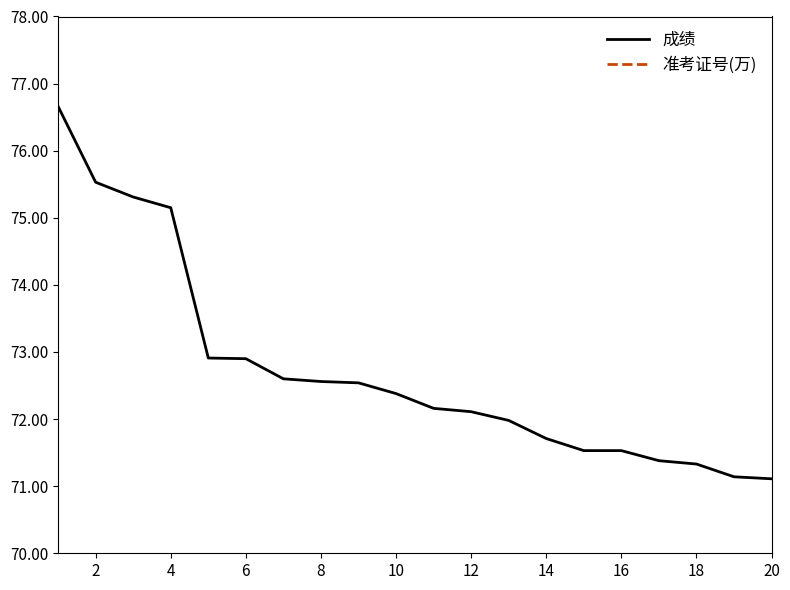

What is the difference between the second highest and second lowest values in the 成绩 series?

4.4